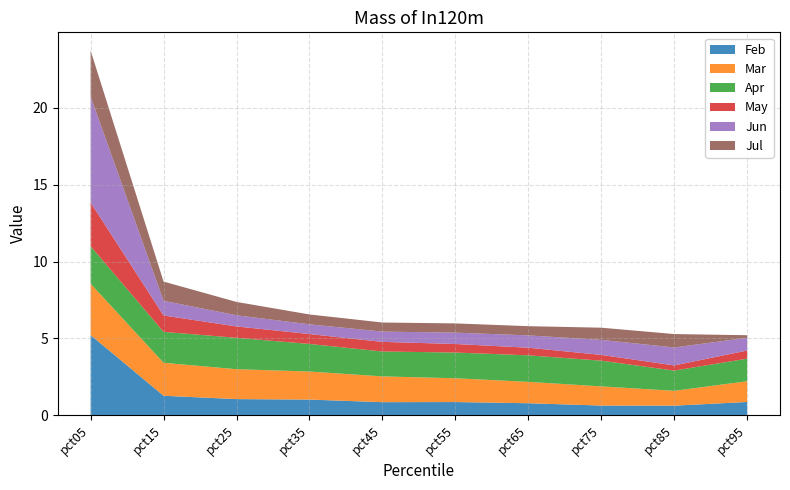

Reading left to right, list all the values displayed in this chart.

Feb: 5.2	1.3	1.1	1.0	0.9	0.9	0.8	0.6	0.6	0.9
Mar: 3.3	2.1	1.9	1.8	1.7	1.5	1.4	1.2	1.0	1.4
Apr: 2.4	2.0	2.0	1.8	1.6	1.7	1.7	1.7	1.3	1.5
May: 2.8	1.1	0.7	0.6	0.6	0.6	0.5	0.4	0.3	0.5
Jun: 6.9	1.0	0.7	0.6	0.7	0.7	0.8	1.0	1.2	0.8
Jul: 3.0	1.3	0.9	0.6	0.6	0.6	0.6	0.8	0.9	0.2